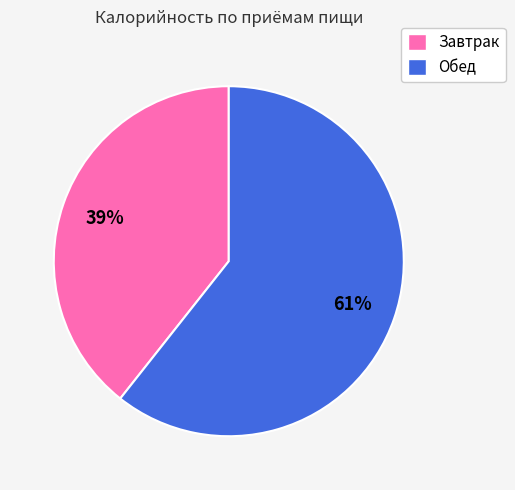

Which category accounts for the majority?

Обед